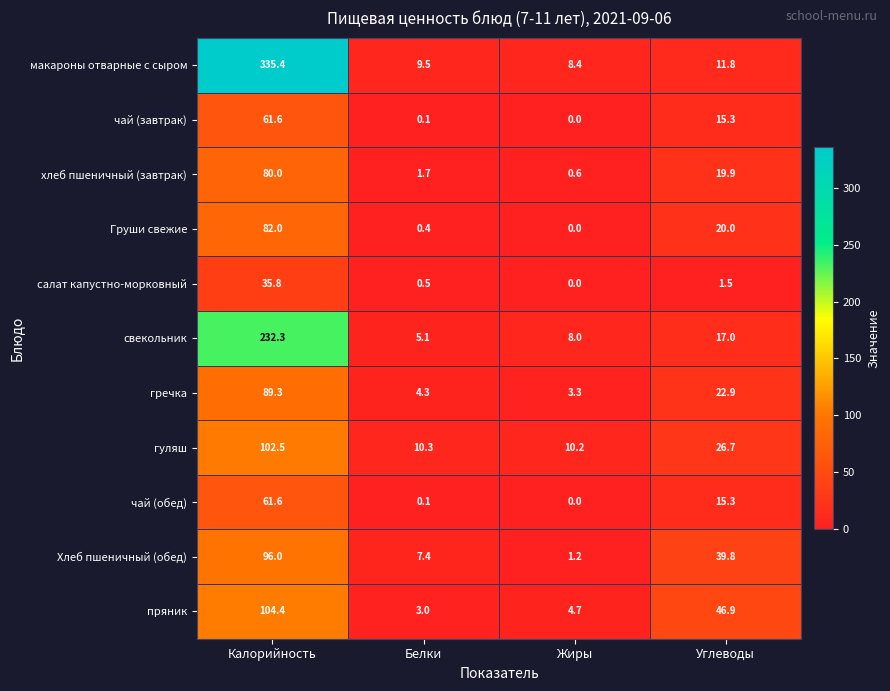

Where does the чай (обед) series first go above 15?

Калорийность